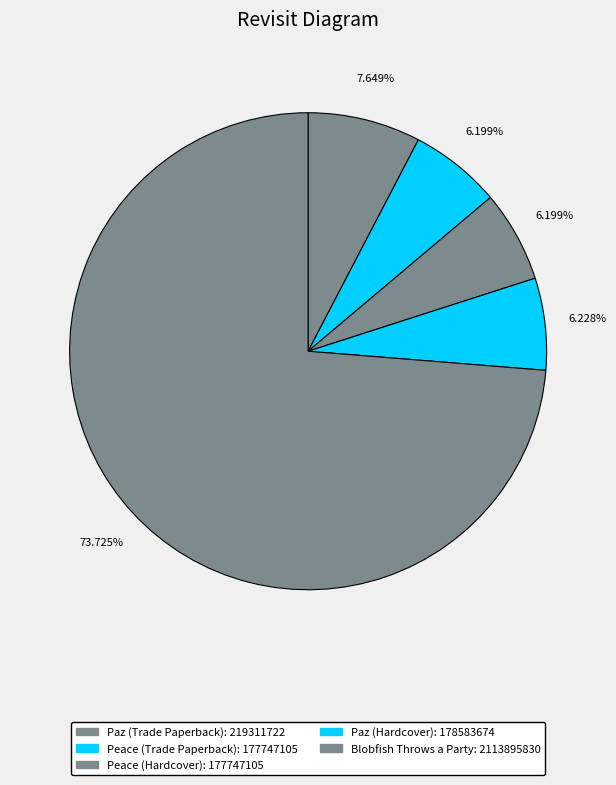

Is it true that Paz (Hardcover) is 6% of the pie?

True